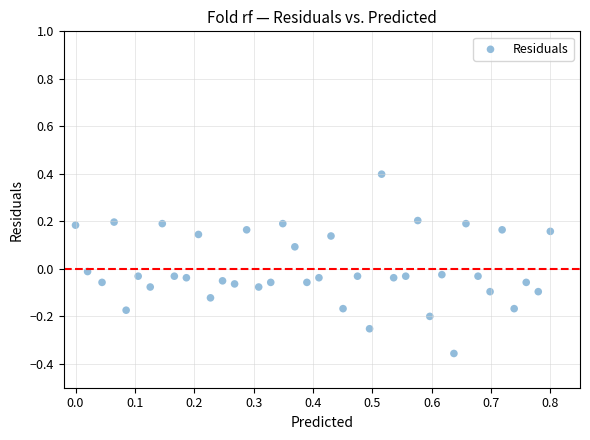

What is the range of X values (max minus min)?

0.8